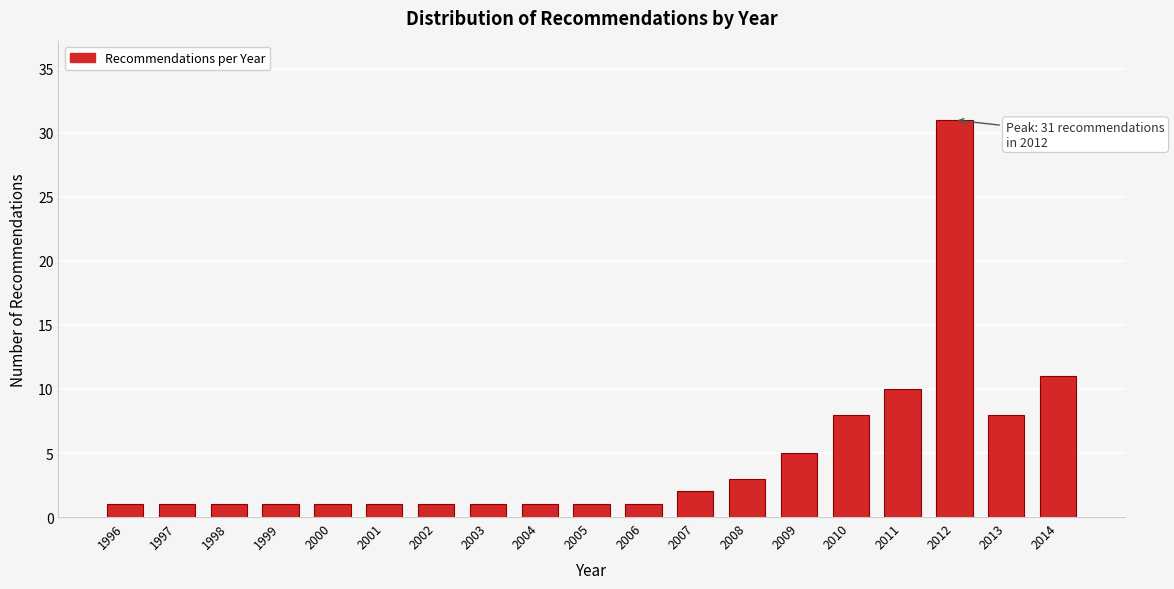

Reading left to right, transcribe all the data shown in this chart.

1996=1	1997=1	1998=1	1999=1	2000=1	2001=1	2002=1	2003=1	2004=1	2005=1	2006=1	2007=2	2008=3	2009=5	2010=8	2011=10	2012=31	2013=8	2014=11